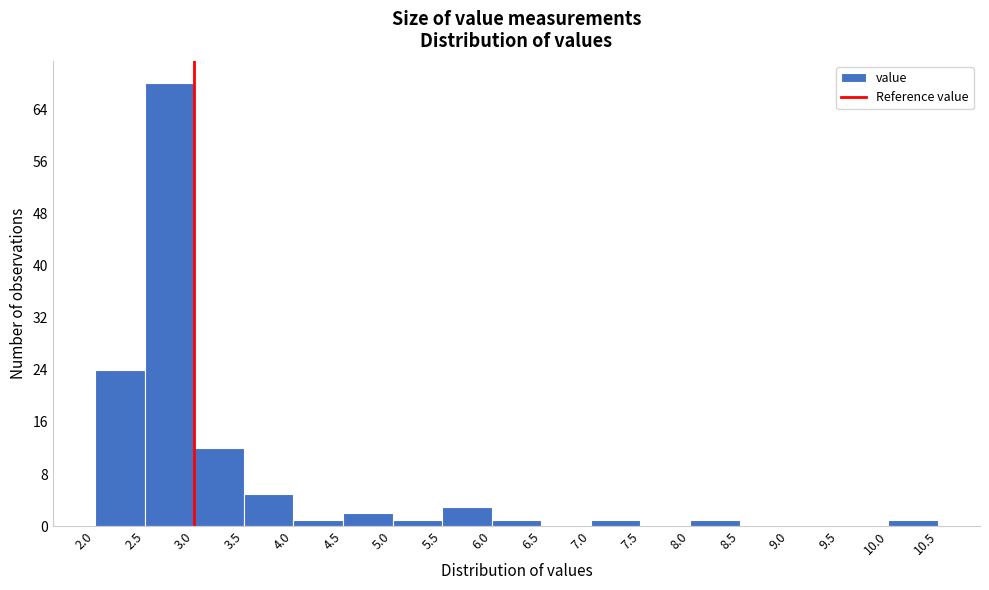

Reading left to right, list every bar in this chart as the range it spans on the x-axis followed by its height. The values are not printed on the chart, so give them approximately, as read against the axis.

2.0 to 2.5: 24
2.5 to 3.0: 68
3.0 to 3.5: 12
3.5 to 4.0: 5
4.0 to 4.5: 1
4.5 to 5.0: 2
5.0 to 5.5: 1
5.5 to 6.0: 3
6.0 to 6.5: 1
6.5 to 7.0: 0
7.0 to 7.5: 1
7.5 to 8.0: 0
8.0 to 8.5: 1
8.5 to 9.0: 0
9.0 to 9.5: 0
9.5 to 10.0: 0
10.0 to 10.5: 1